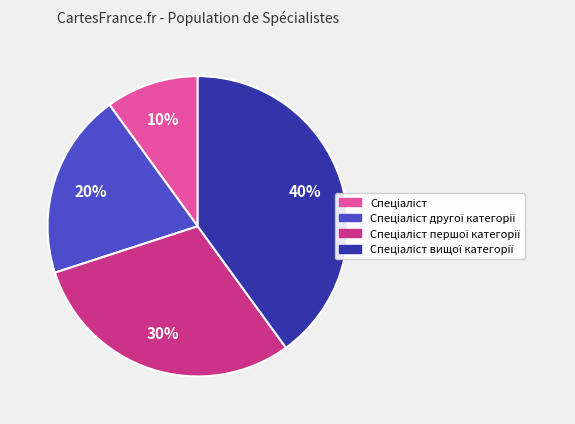

Is there a majority slice in this chart?

No